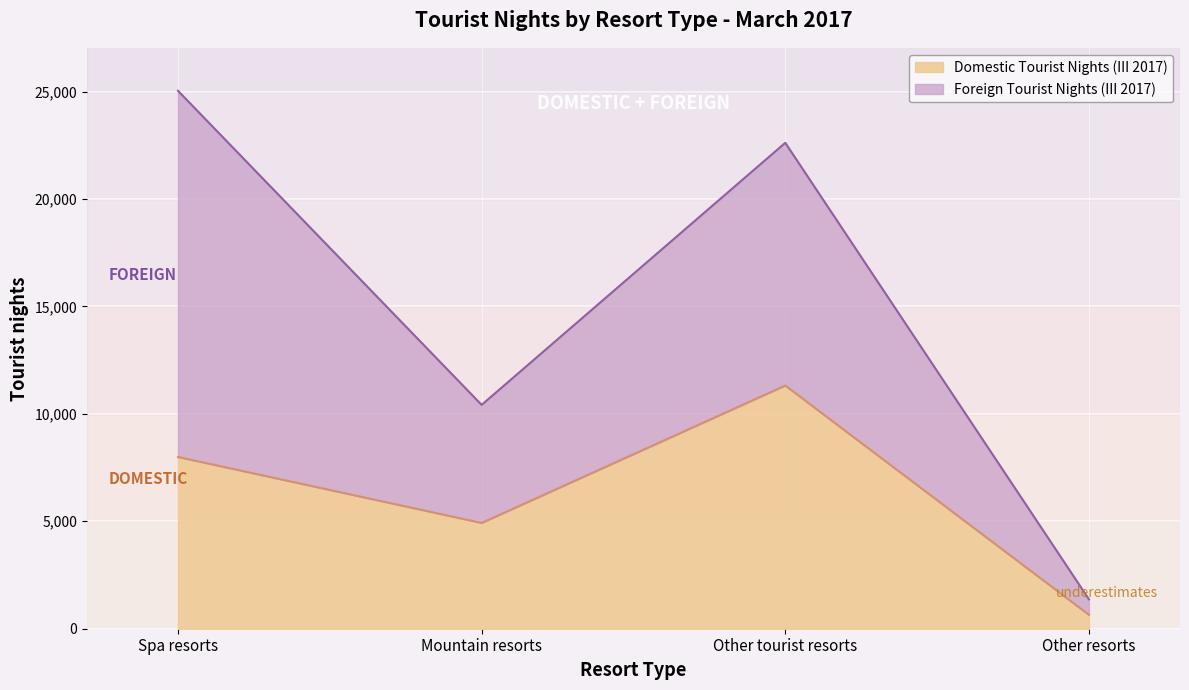

Is it true that Domestic Tourist Nights (III 2017) equals 7993 at Spa resorts?

True